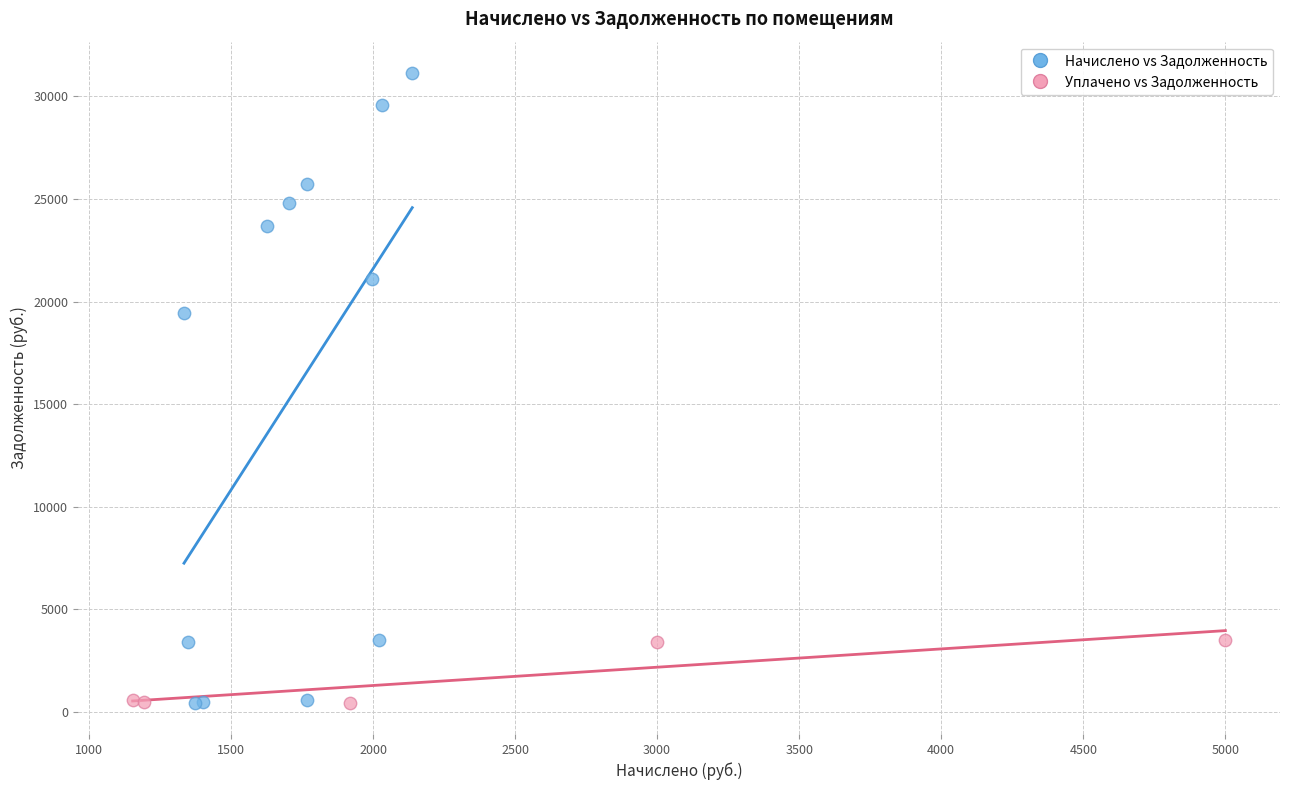

Which series reaches the maximum Y coordinate?

Начислено vs Задолженность